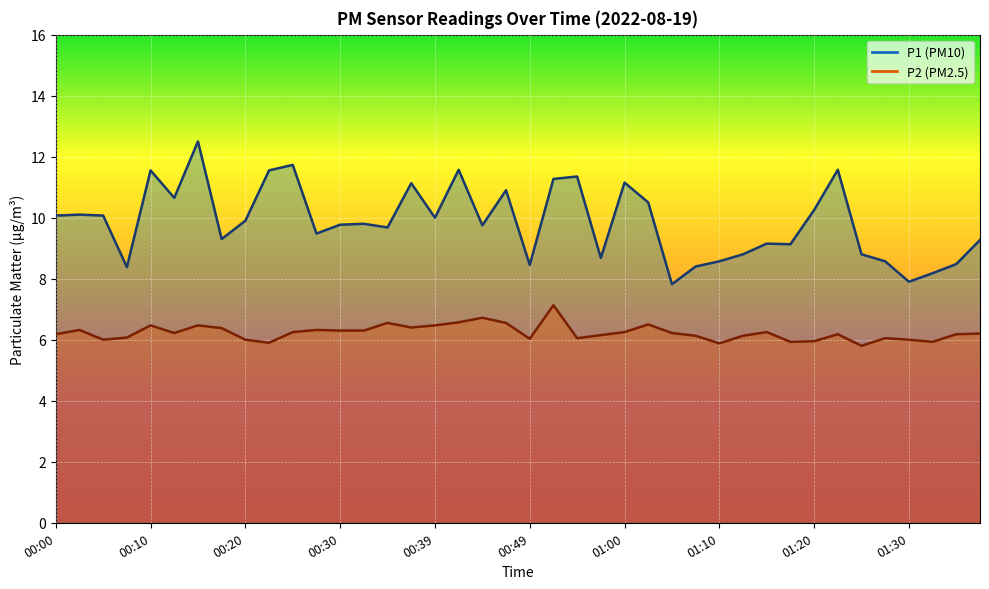

What are all the series names shown in the legend?

P1, P2